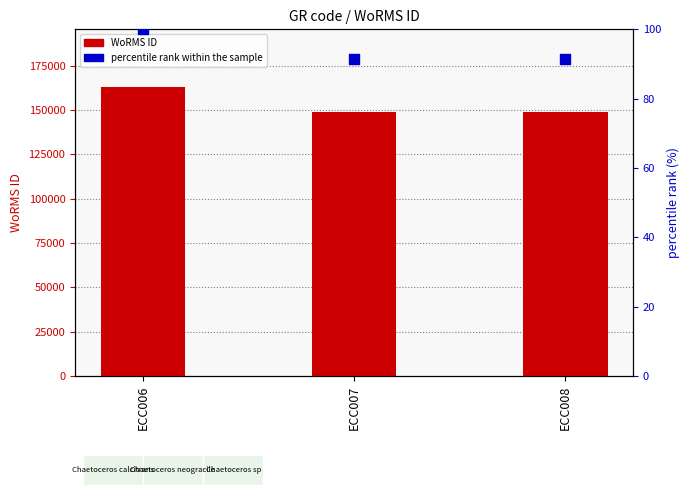

Is the value of percentile rank within the sample at ECC008 greater than the value of WoRMS ID at ECC008?

No